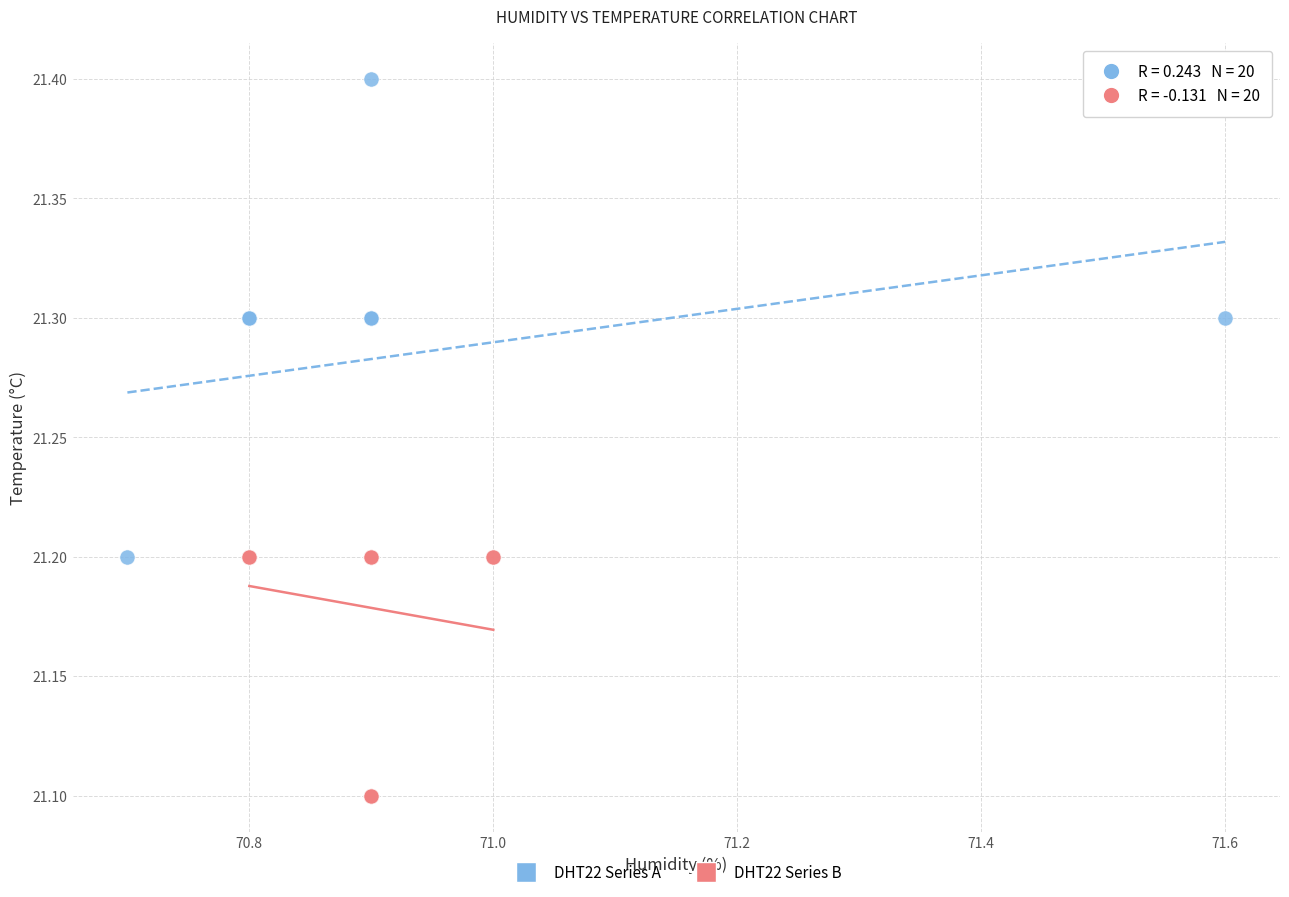

Which series contains the lowest Y value?

DHT22 Series B